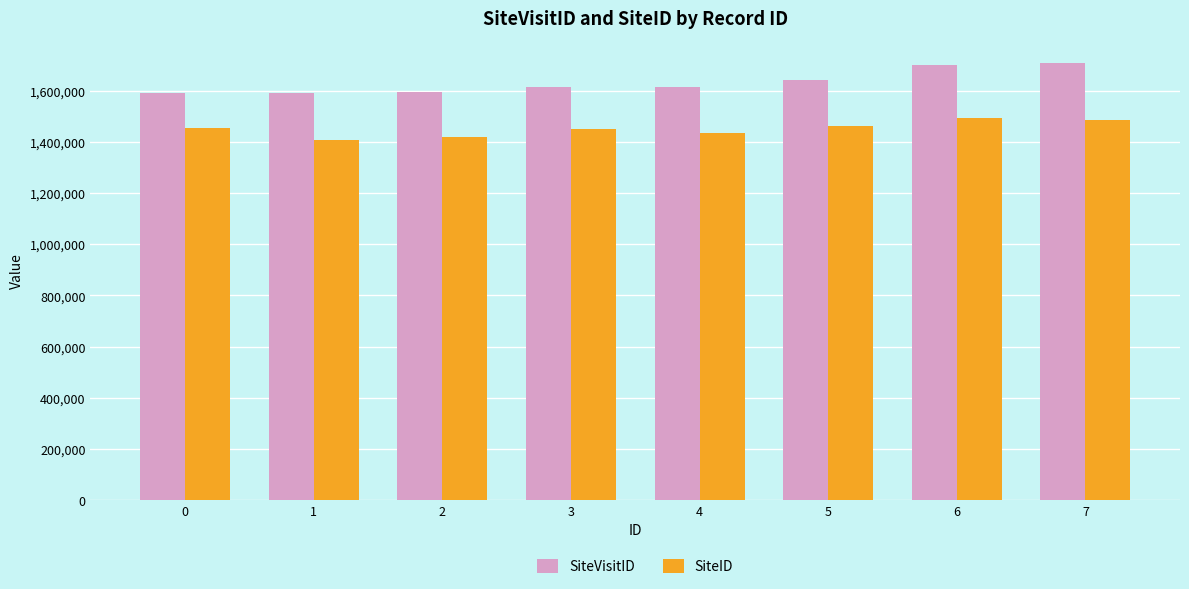

True or false: SiteVisitID has a value of 1613137 at 3.

True